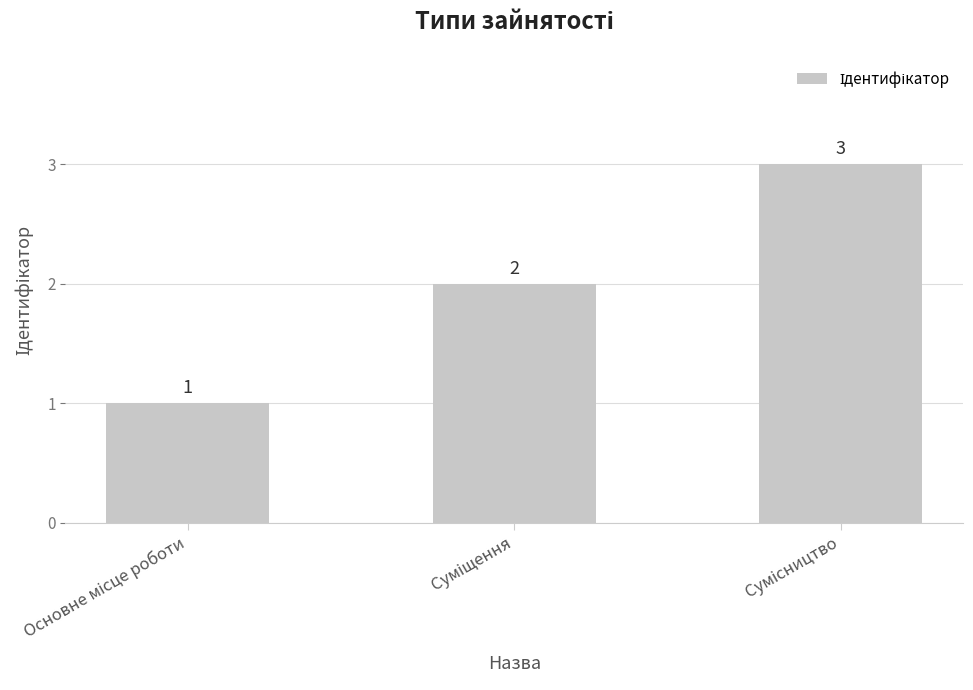

Count the values in the range 1 to 3.

3